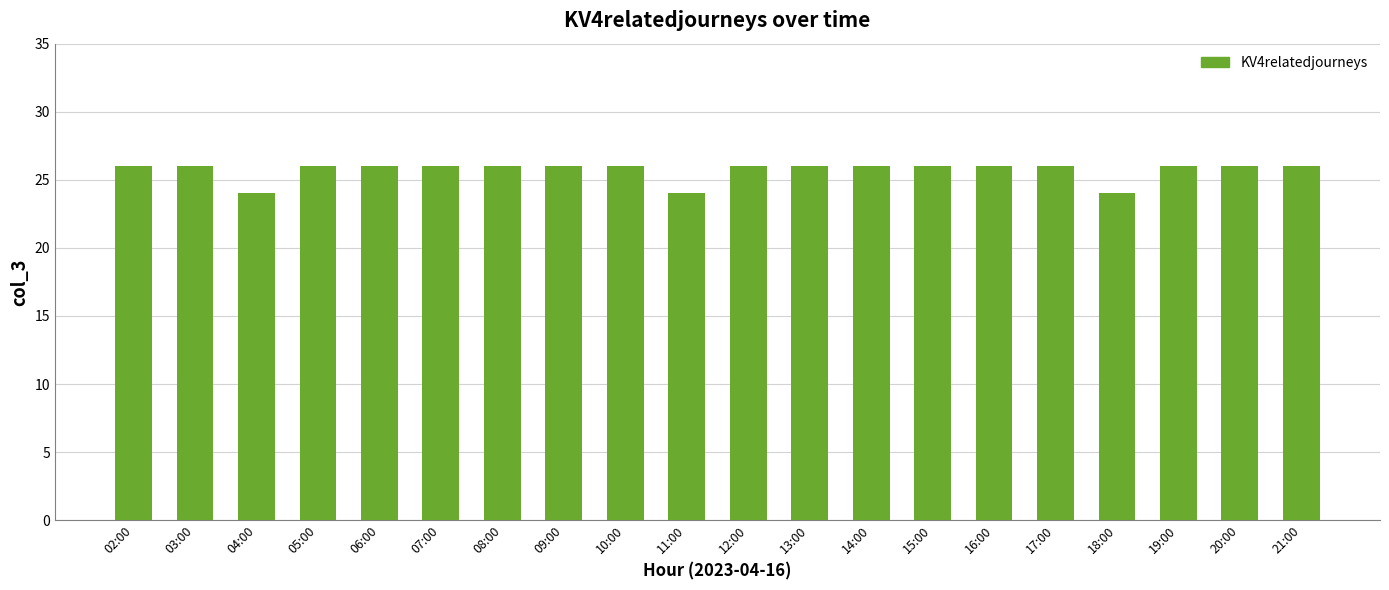

What is the greatest value displayed?

26